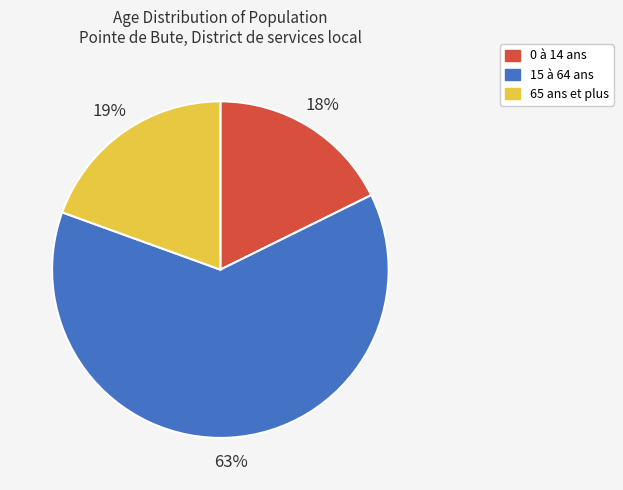

To the nearest percent, what is the average slice percentage?

33%